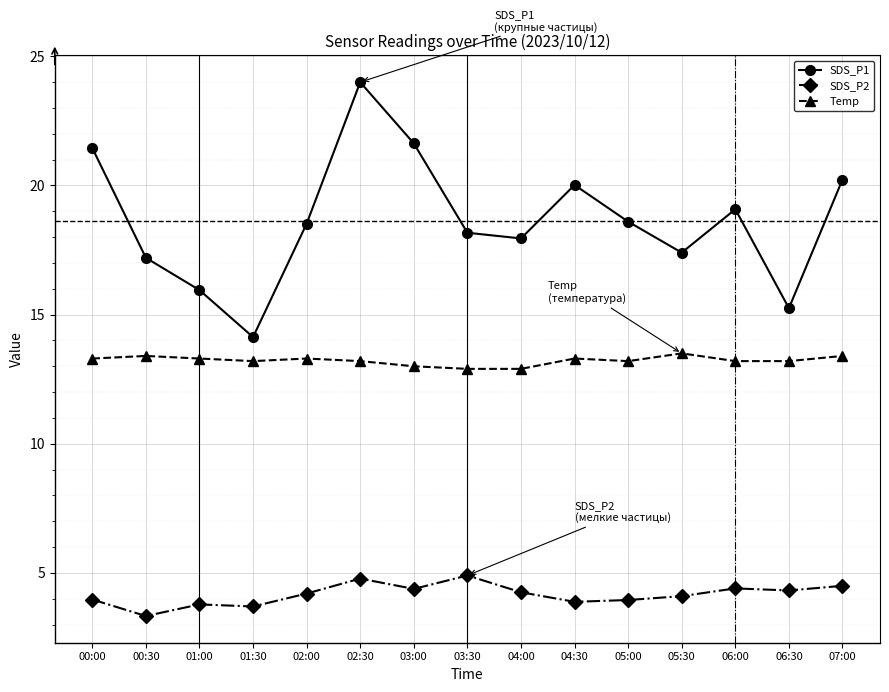

The value of Temp at 03:00 is 6.7. True or false?

False